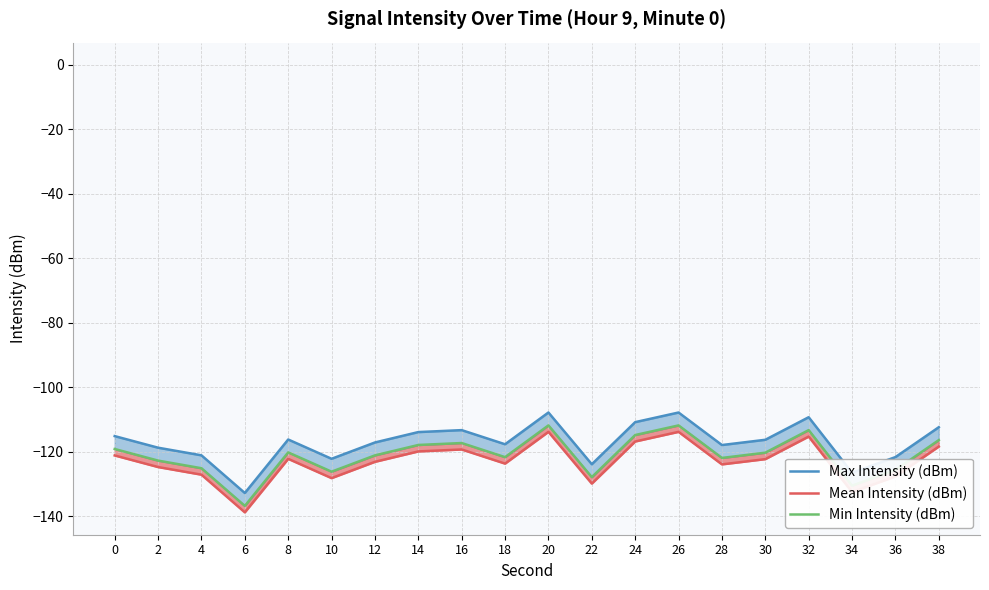

Reading left to right, list all the values displayed in this chart.

Max Intensity (dBm): -115.1	-118.7	-121.0	-132.7	-116.1	-122.1	-117.1	-113.8	-113.2	-117.6	-107.8	-123.8	-110.8	-107.8	-117.9	-116.2	-109.2	-126.4	-121.6	-112.3
Mean Intensity (dBm): -121.1	-124.7	-127.0	-138.7	-122.1	-128.1	-123.1	-119.8	-119.2	-123.6	-113.8	-129.8	-116.8	-113.8	-123.9	-122.2	-115.2	-132.4	-127.6	-118.3
Min Intensity (dBm): -119.1	-122.7	-125.0	-136.7	-120.1	-126.1	-121.1	-117.8	-117.2	-121.6	-111.8	-127.8	-114.8	-111.8	-121.9	-120.2	-113.2	-130.4	-125.6	-116.3